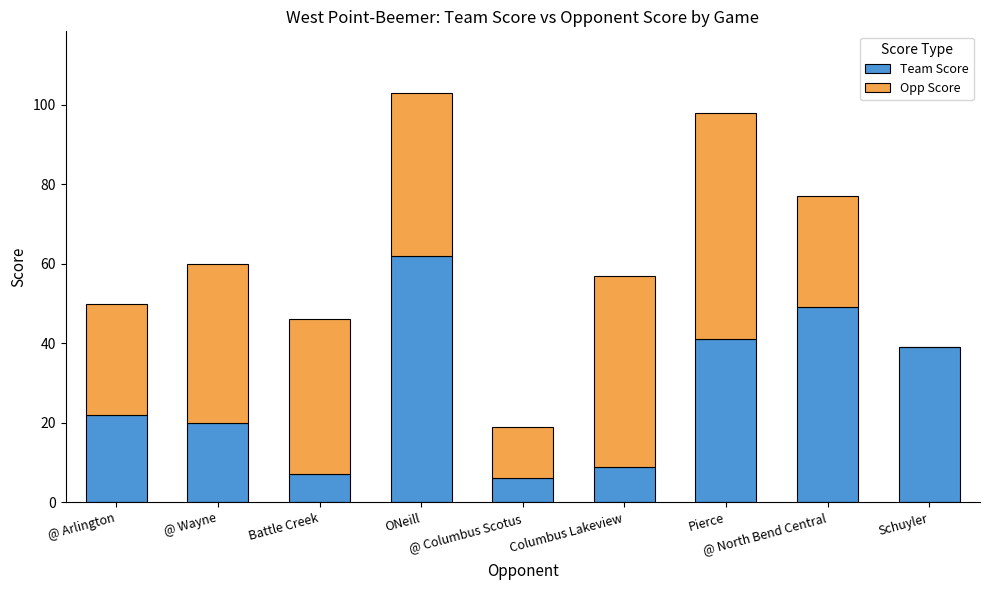

How many categories are shown in the chart?

9